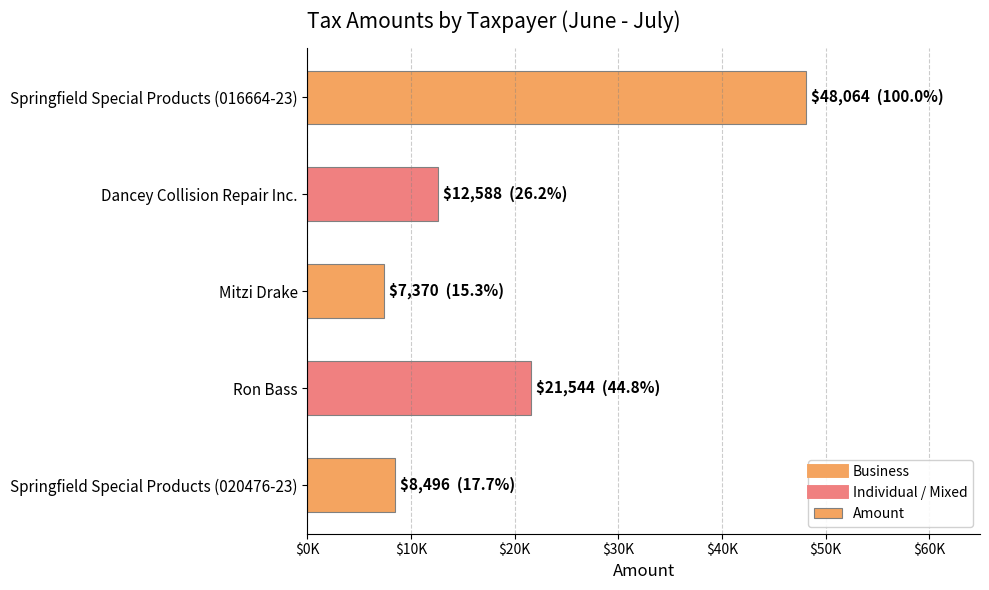

Are the bars horizontal?

Yes